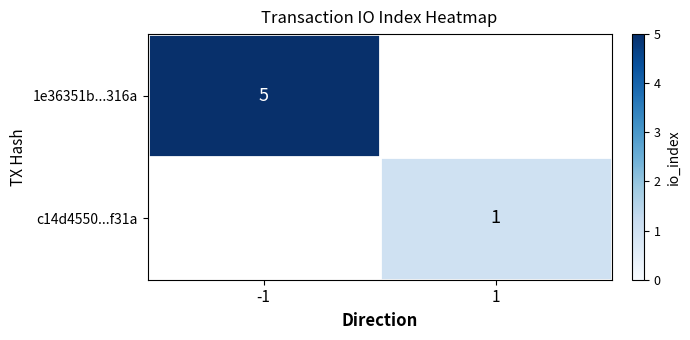

Is it true that c14d4550...f31a equals 1.6 at 1?

False